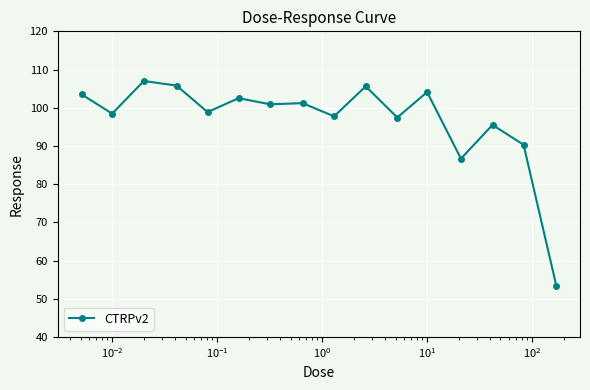

What is the sum of all values?

1549.0